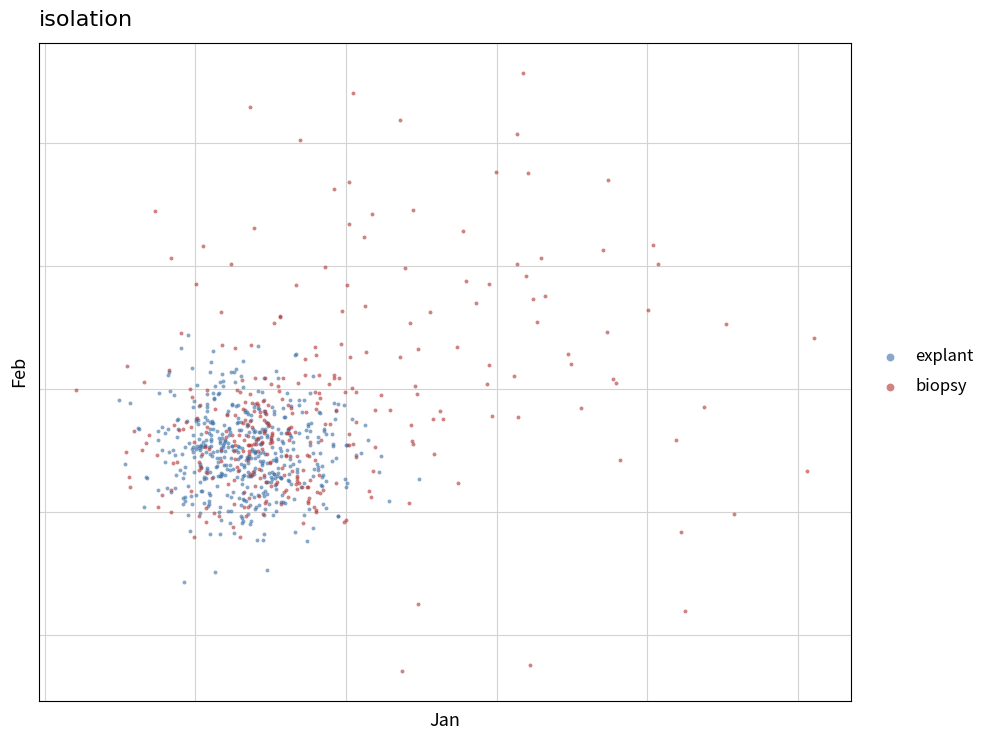

What are all the series names shown in the legend?

explant, biopsy